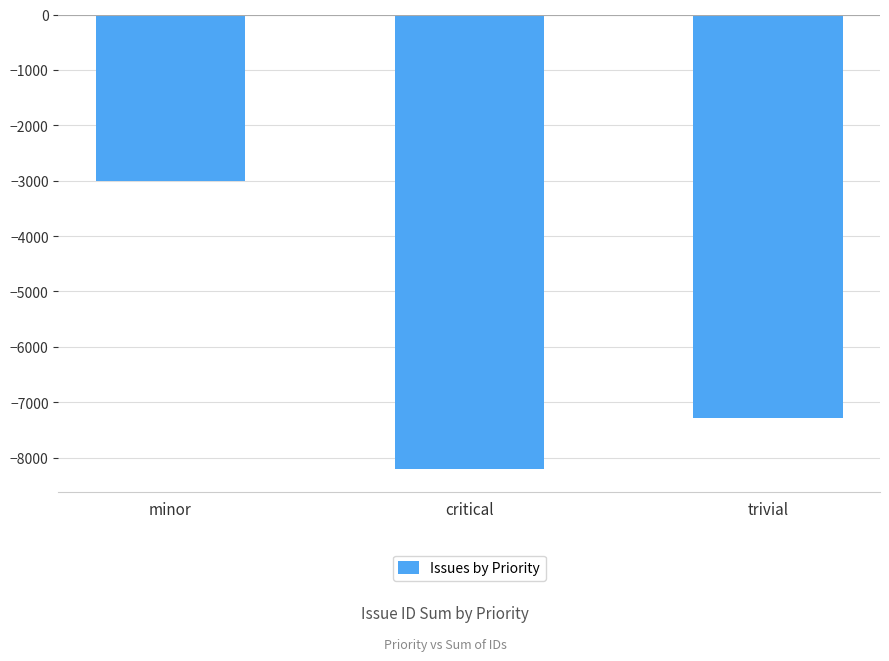

Which category has the highest value across all series?

minor